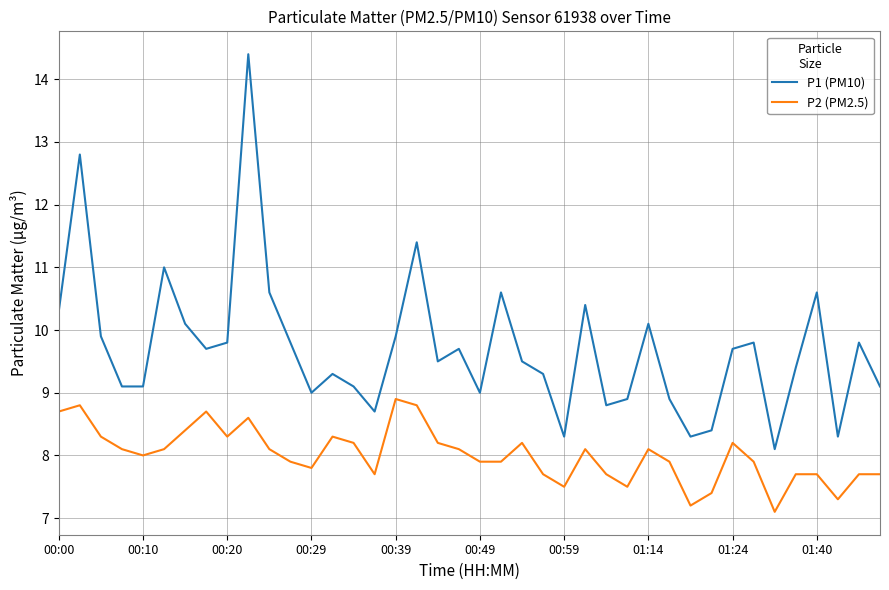

List the series in order of their overall mean, highest first.

P1 (PM10), P2 (PM2.5)